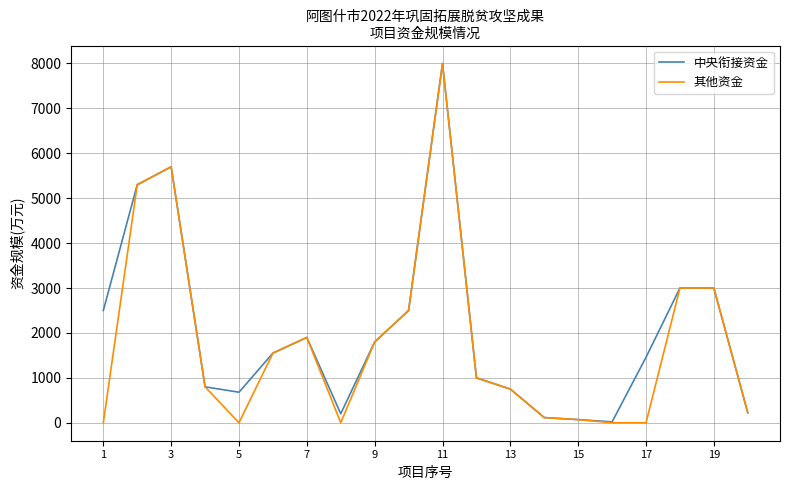

Which series has the largest range (max minus min)?

其他资金